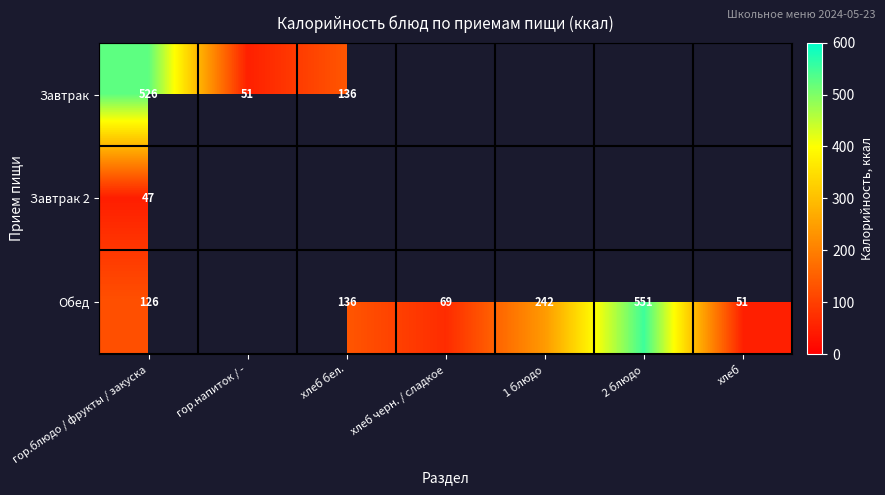

What is the difference between the maximum and minimum values in the Завтрак series?

475.1